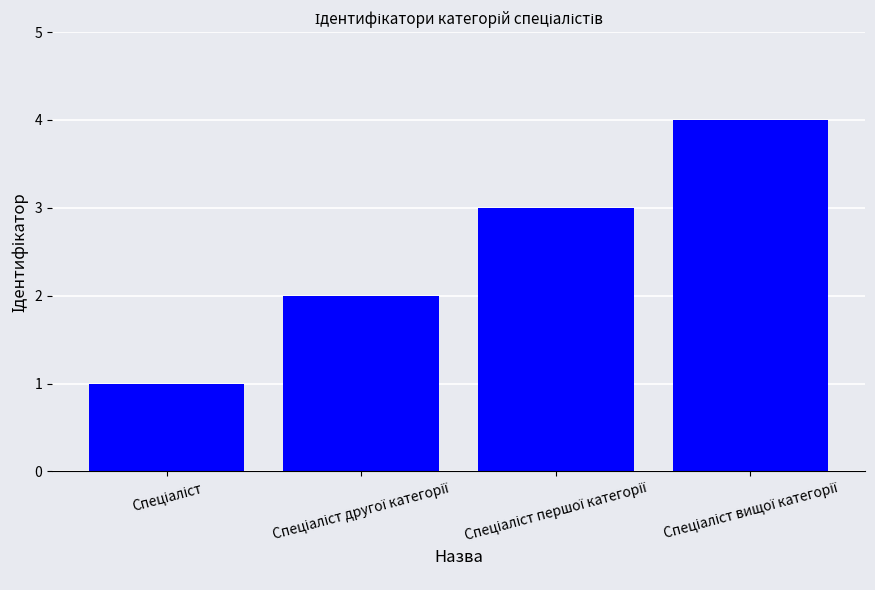

What is the maximum value shown in the chart?

4